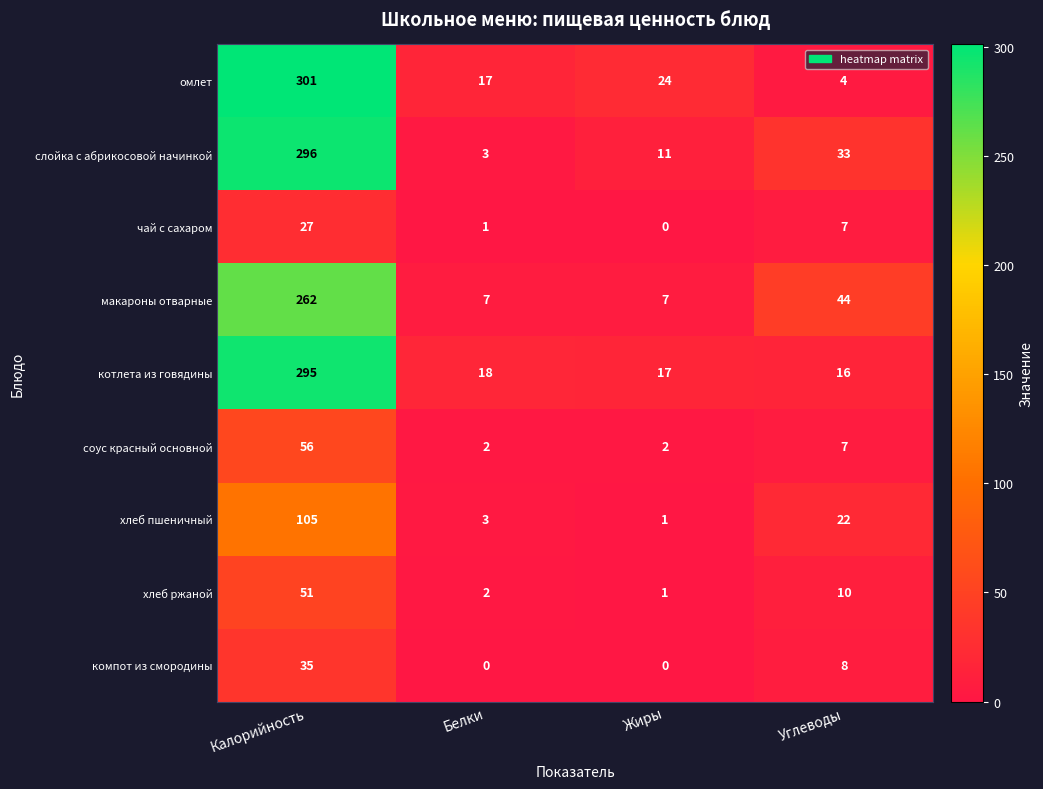

Read the хлеб пшеничный value at Белки.

3